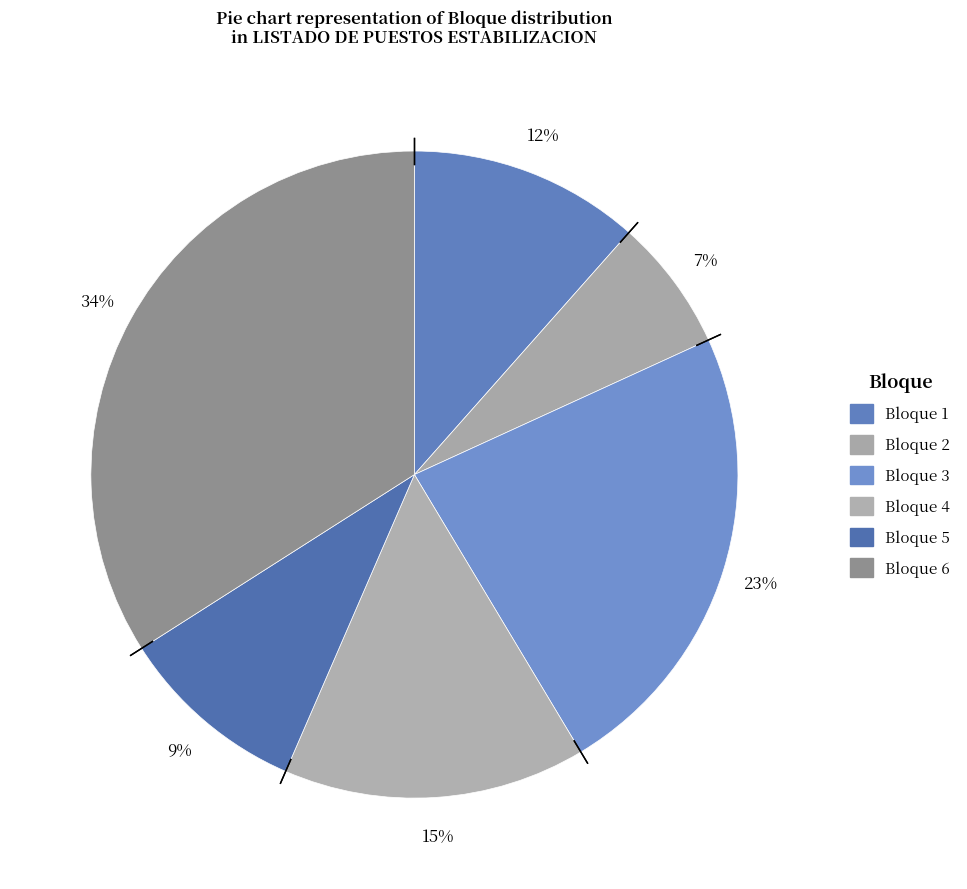

How many slices are in this pie chart?

6